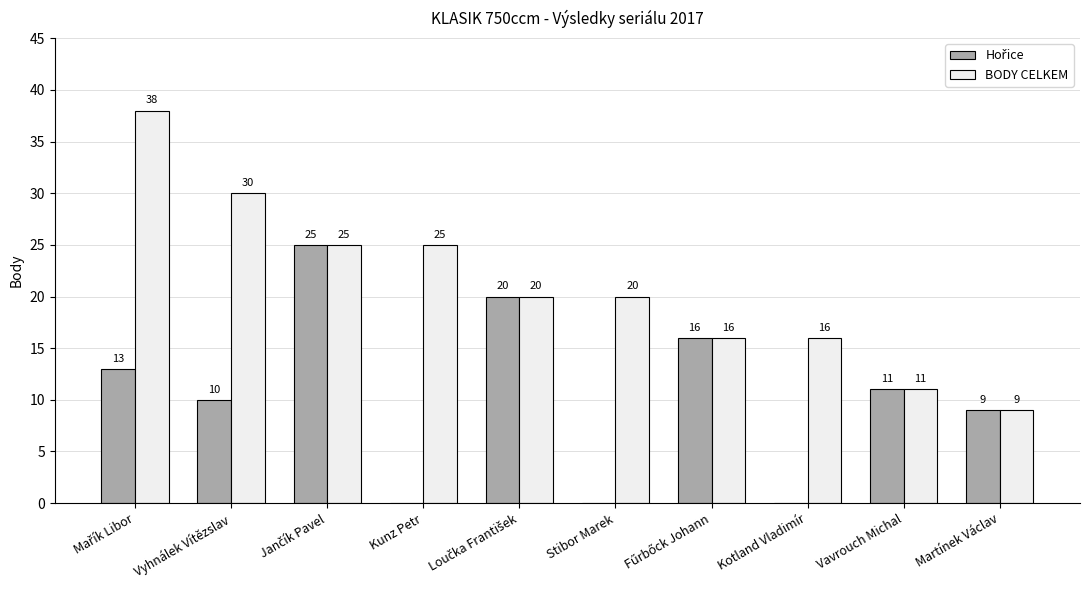

What is the greatest value displayed?

38